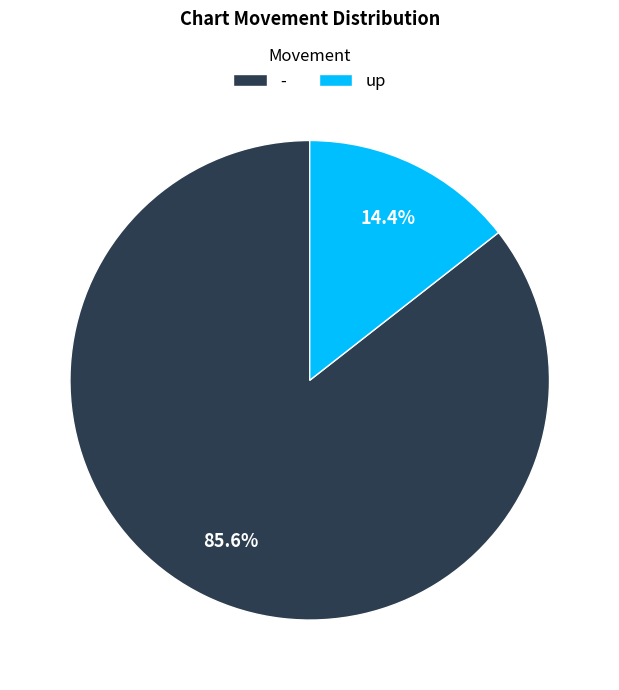

What percentage do - and up together represent?

100.0%